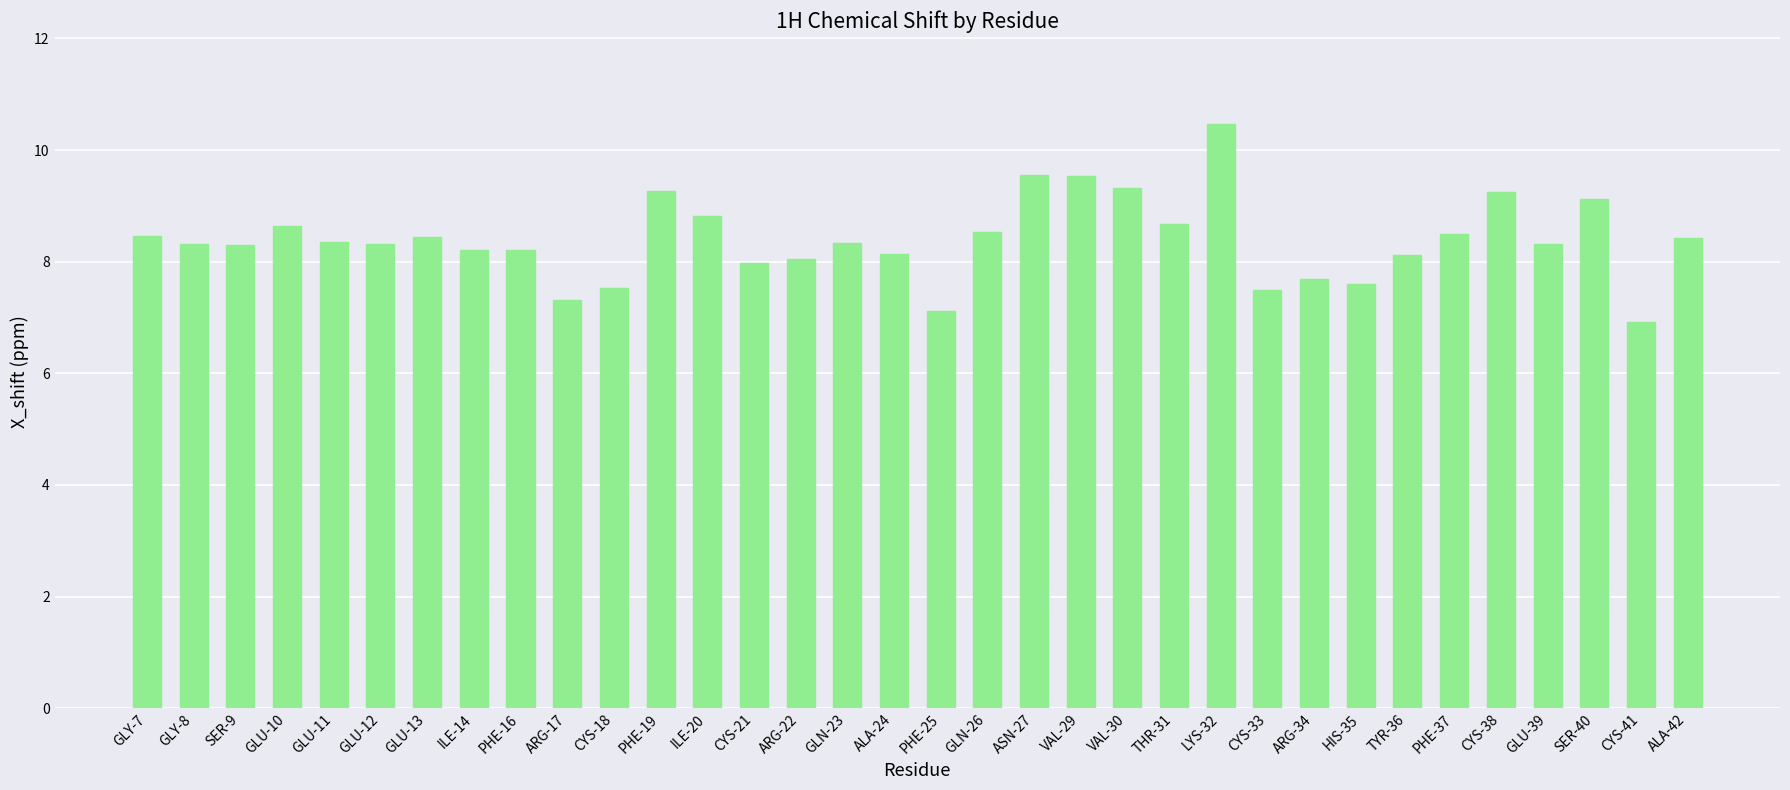

What is the change in value from CYS-21 to TYR-36?

+0.1